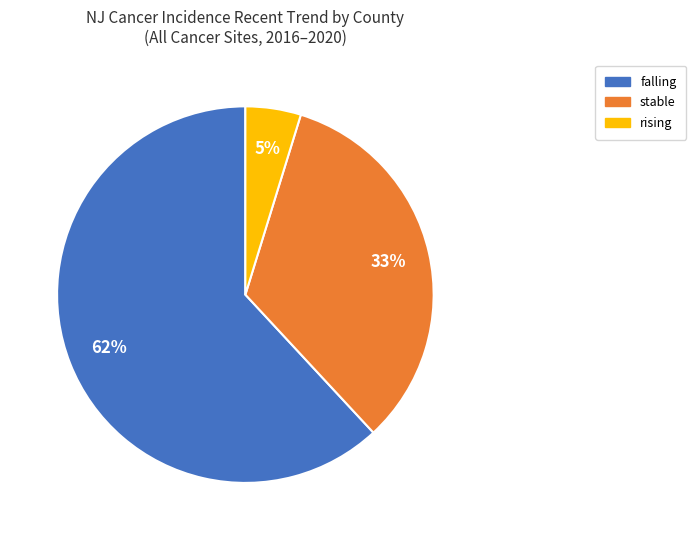

Which has a higher value, rising or falling?

falling